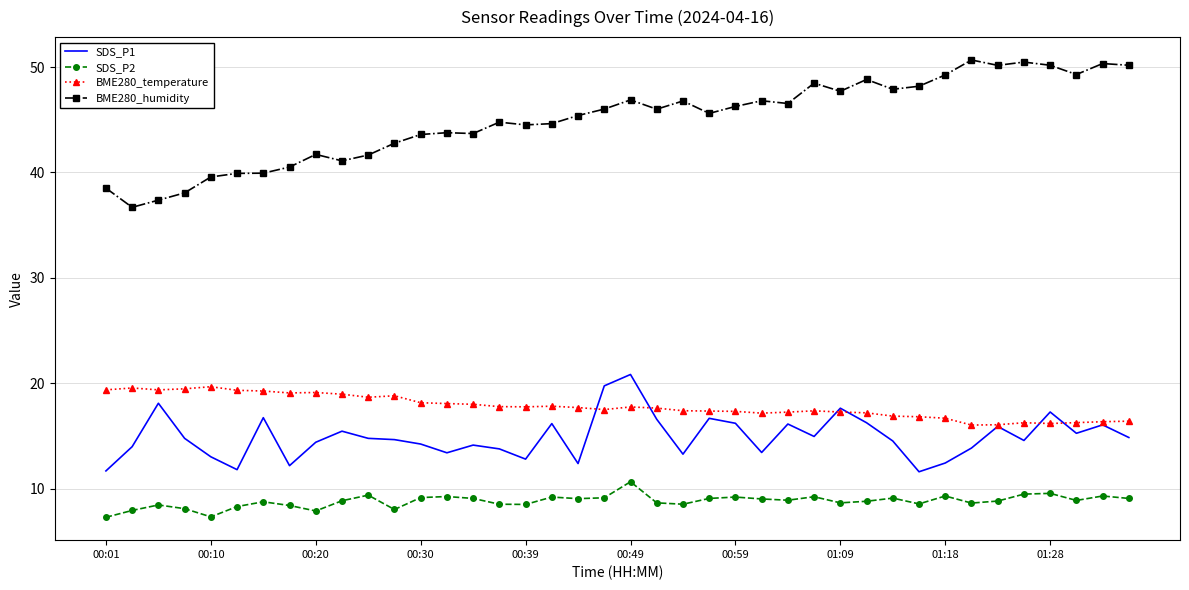

Which series has the widest spread of values?

BME280_humidity